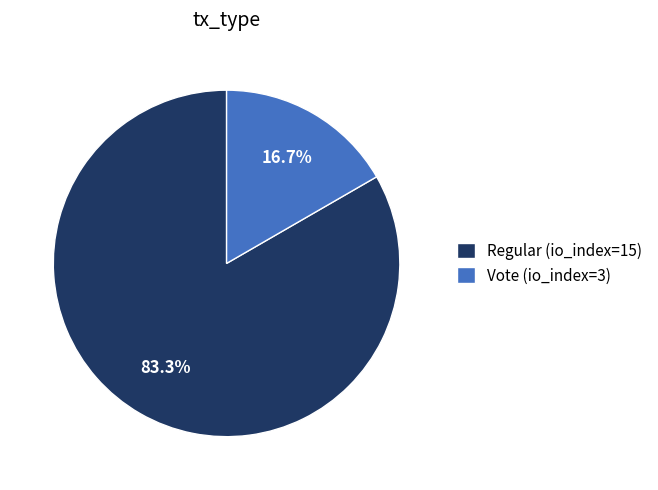

What percentage is the Vote (io_index=3) slice, to the nearest percent?

17%